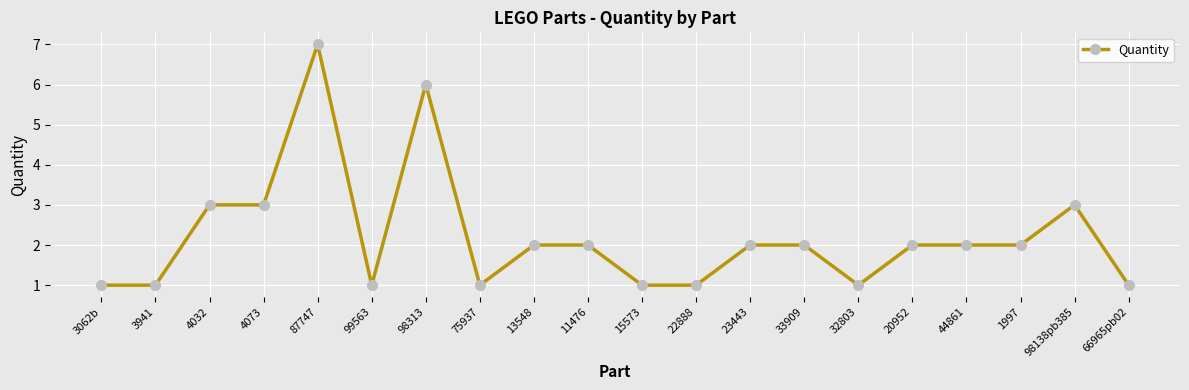

What is the maximum value shown in the chart?

7